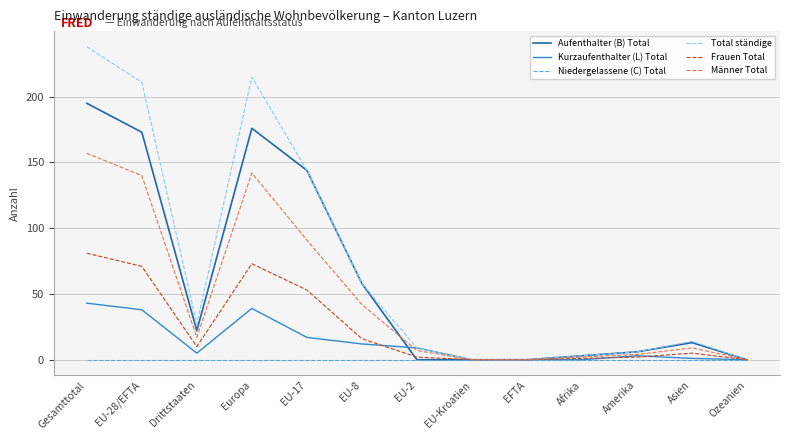

Between Drittstaaten and Amerika, which series saw the biggest shift?

Total ständige